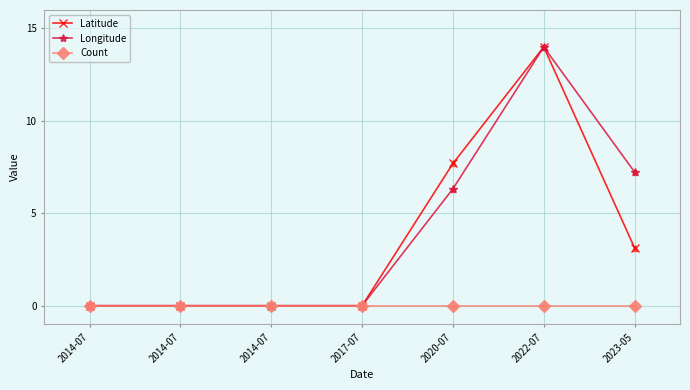

Does the chart have visible grid lines?

Yes